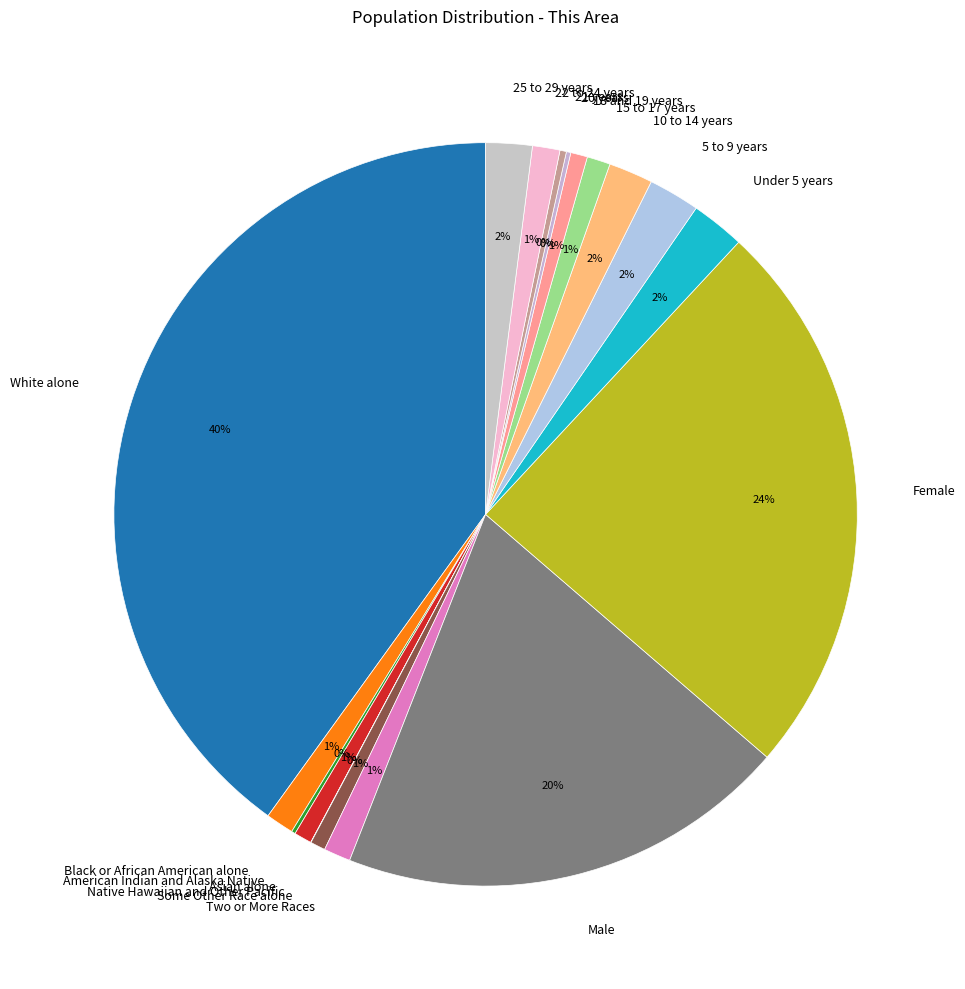

To the nearest percent, what is the average slice percentage?

6%